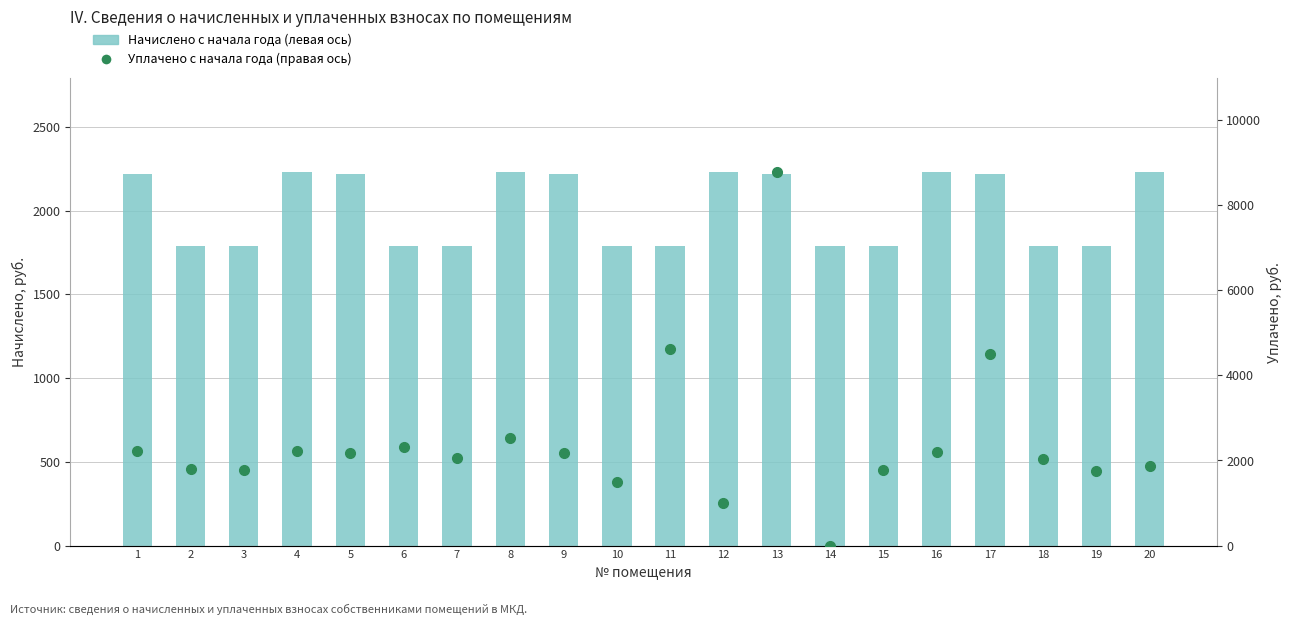

Reading left to right, what are all the values shown in this chart?

Начислено с начала года (левая ось): 2221.0	1790.4	1786.8	2231.8	2221.0	1790.4	1786.8	2231.8	2221.0	1790.4	1786.8	2231.8	2221.0	1790.4	1786.8	2231.8	2221.0	1790.4	1786.8	2231.8
Уплачено с начала года (правая ось): 2221.0	1790.4	1786.8	2231.8	2178.9	2317.7	2050.7	2519.1	2178.9	1492.0	4622.3	1000.0	8785.9	0.0	1786.8	2189.5	4500.0	2023.2	1752.9	1859.8